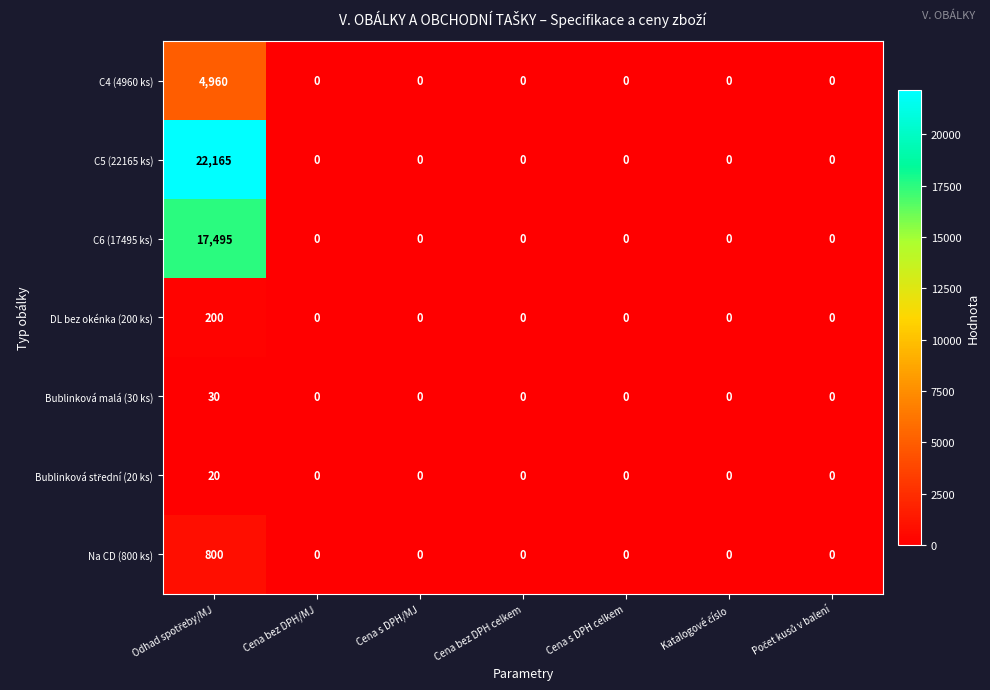

Which series has the largest total across all categories?

C5 (22165 ks)